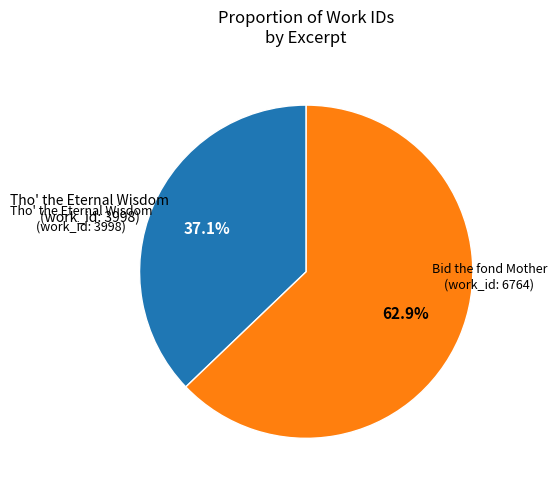

Does any single category account for the majority?

Yes